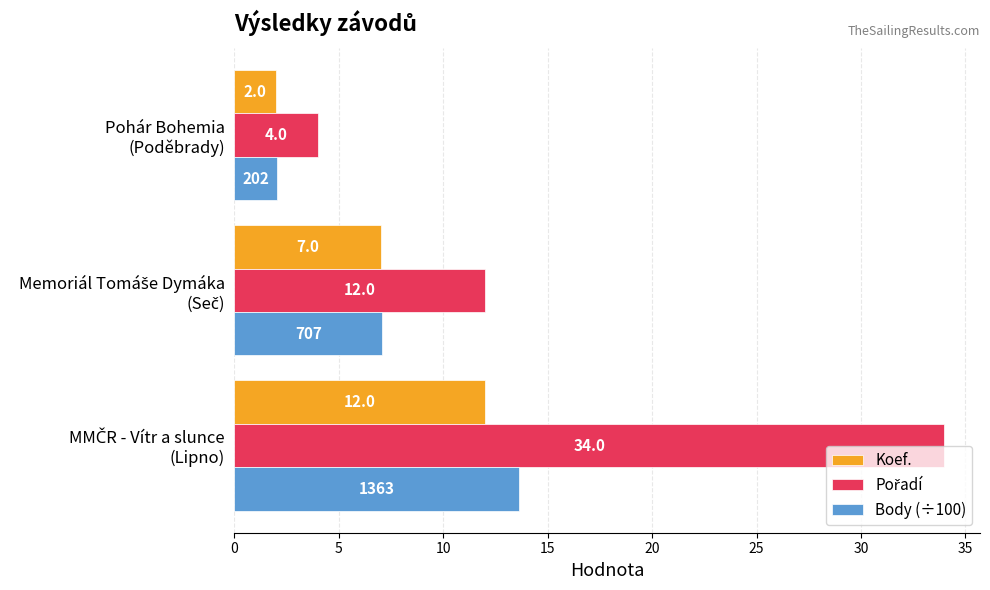

What is the average value of the Body (÷100) series?

7.6